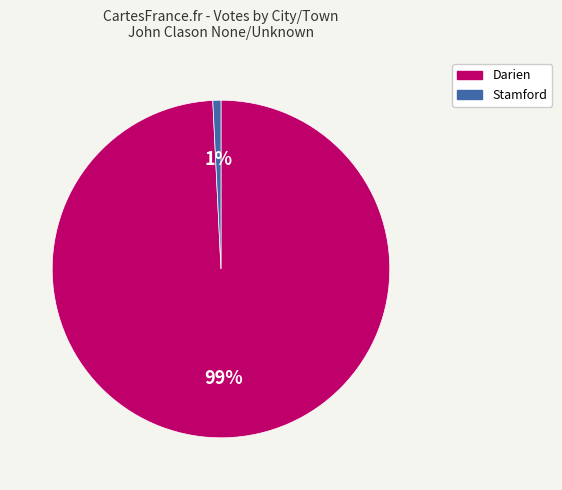

Is it true that Darien is 89% of the pie?

False